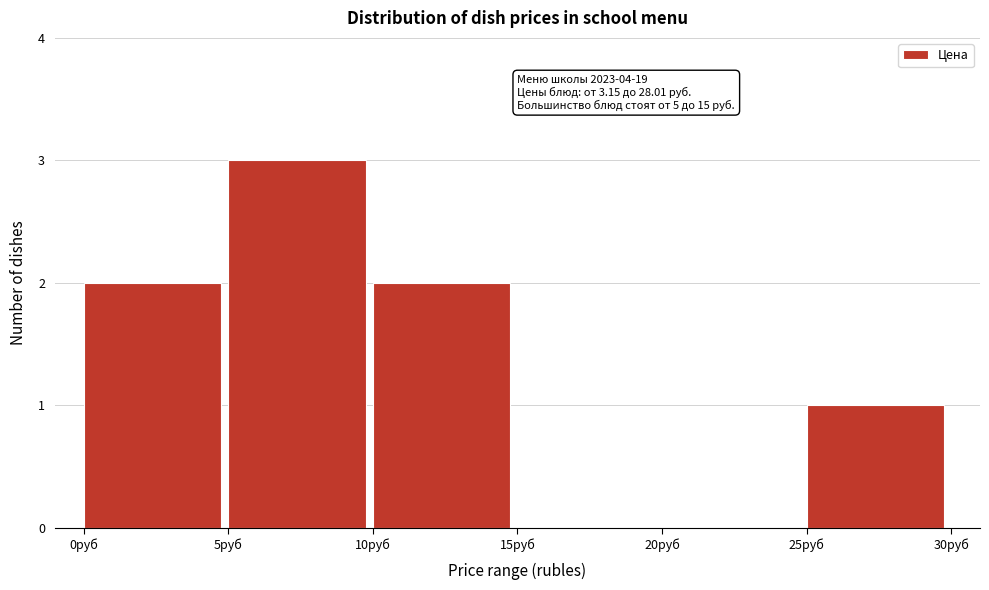

Over which range of the x-axis is the bar tallest?

5 to 10